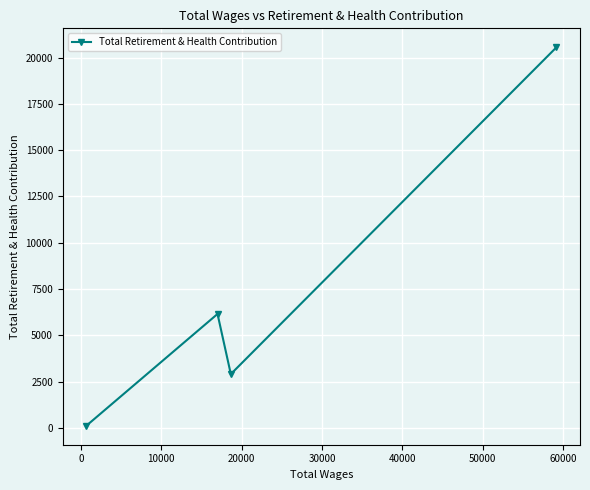

What is the average value?

7435